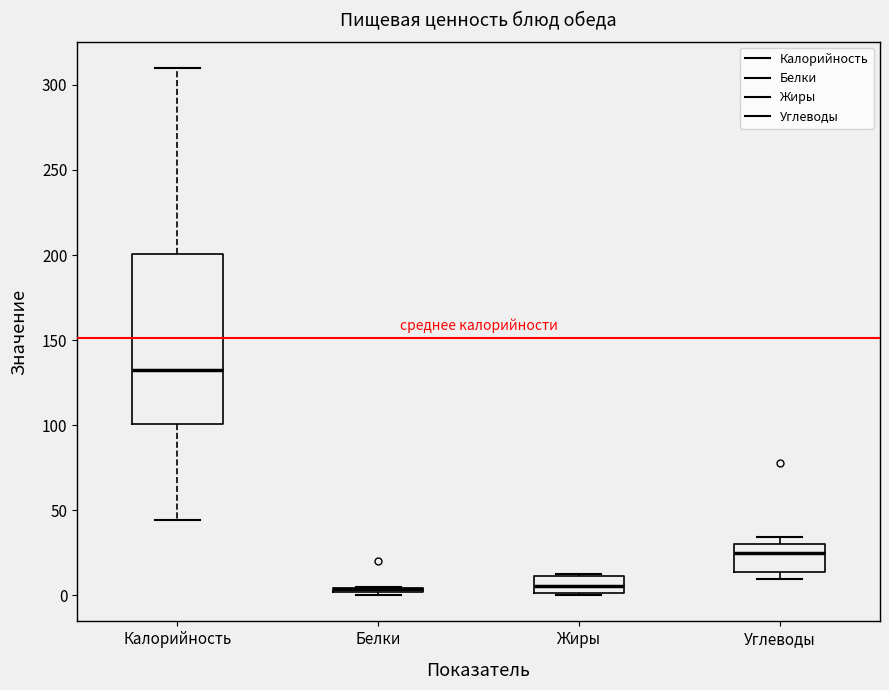

Comparing the boxes themselves (not the whiskers), which one is the tallest?

Калорийность